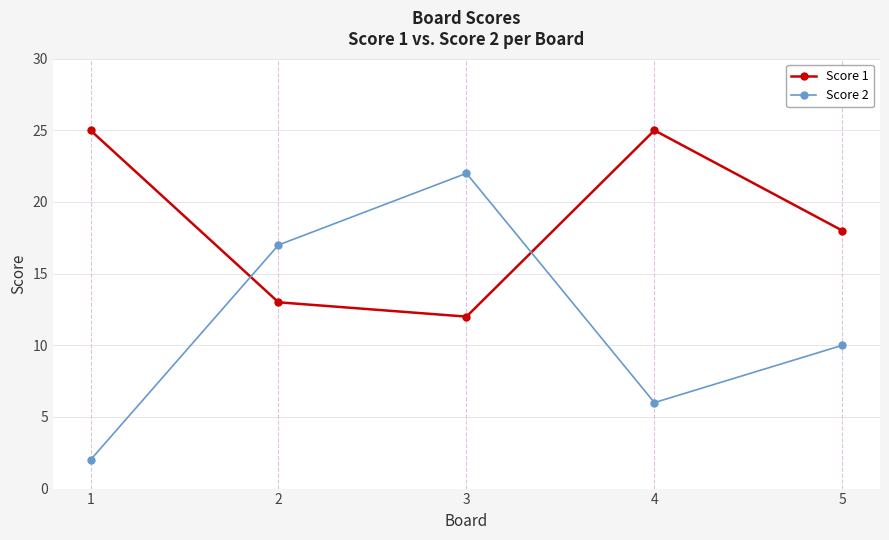

Is the value of Score 1 at 5 greater than the value of Score 2 at 5?

Yes